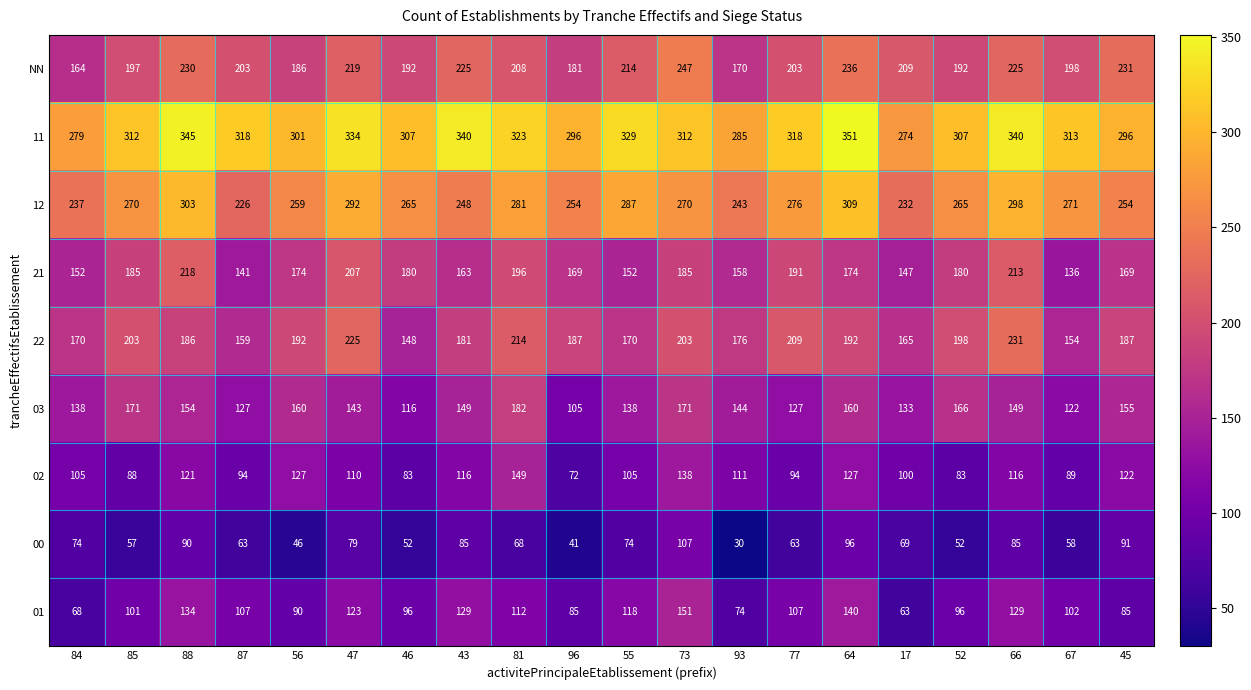

Is it true that 12 equals 259 at 56?

True